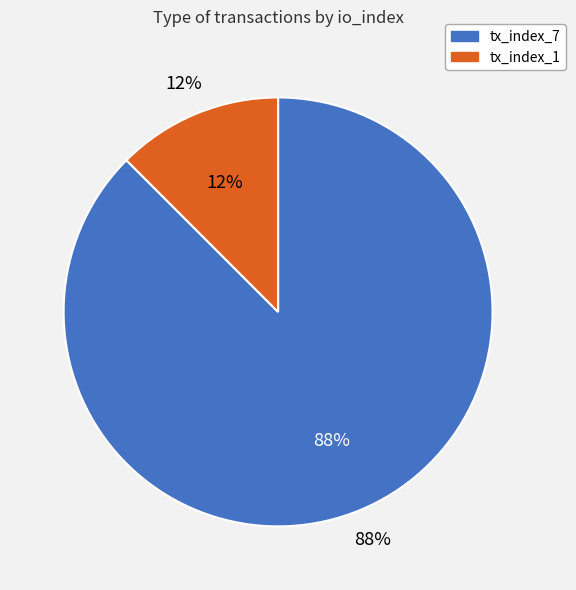

Is it true that tx_index_1 is 1% of the pie?

False